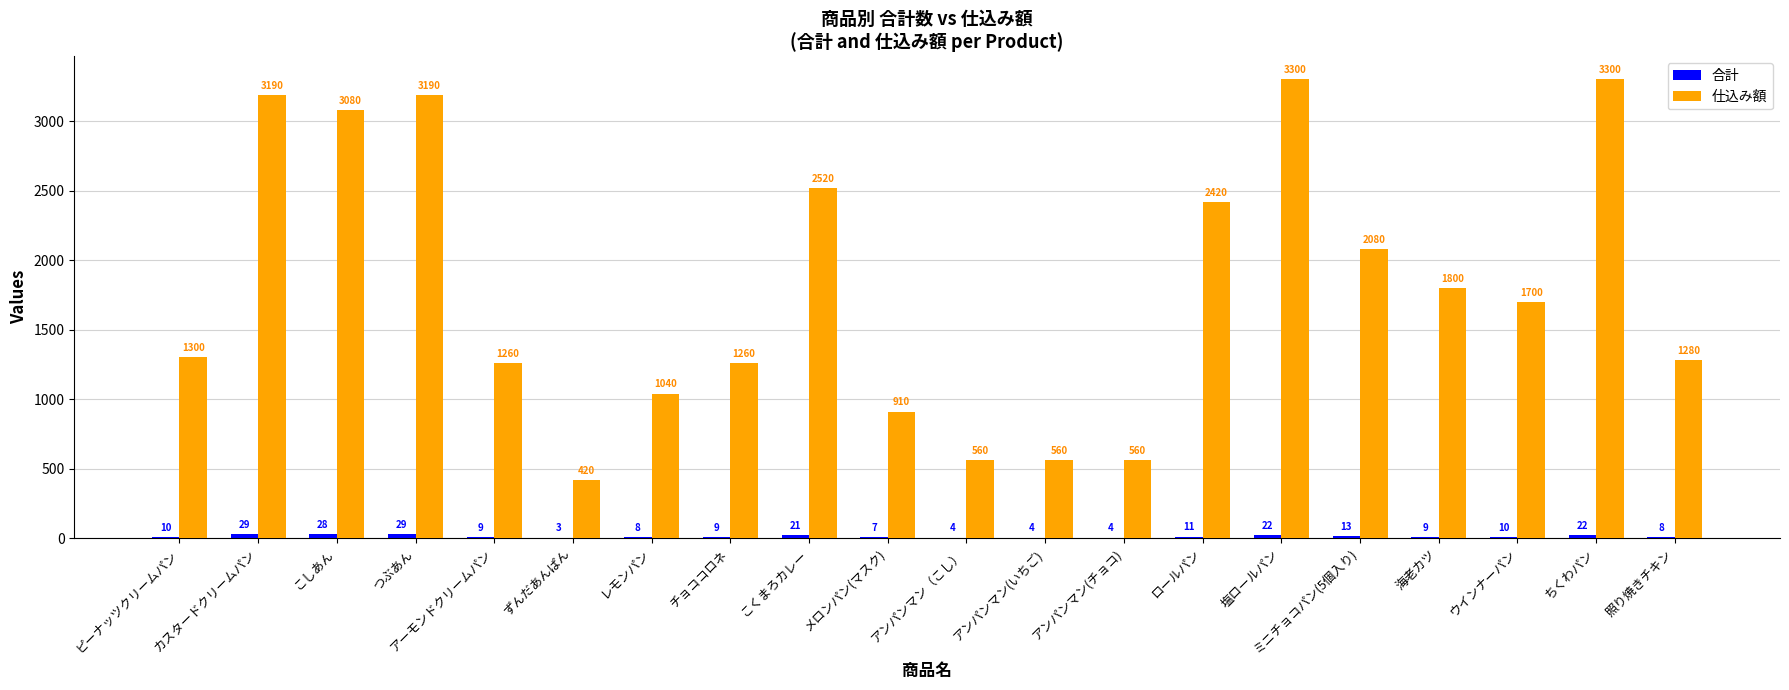

True or false: 仕込み額 has a value of 530 at ミニチョコパン(5個入り).

False